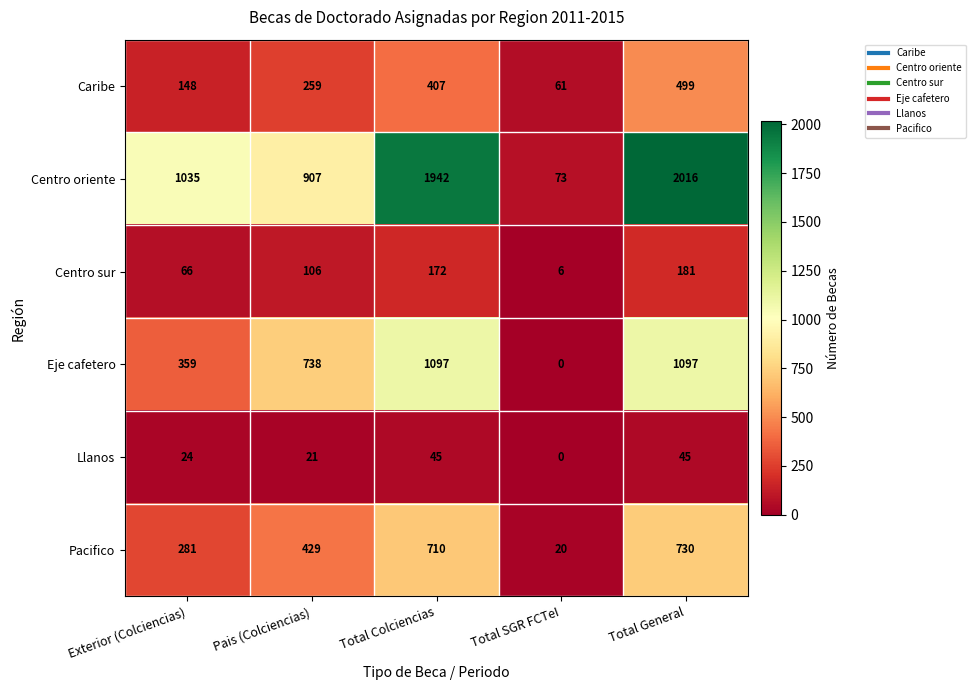

What is the greatest value displayed?

2016